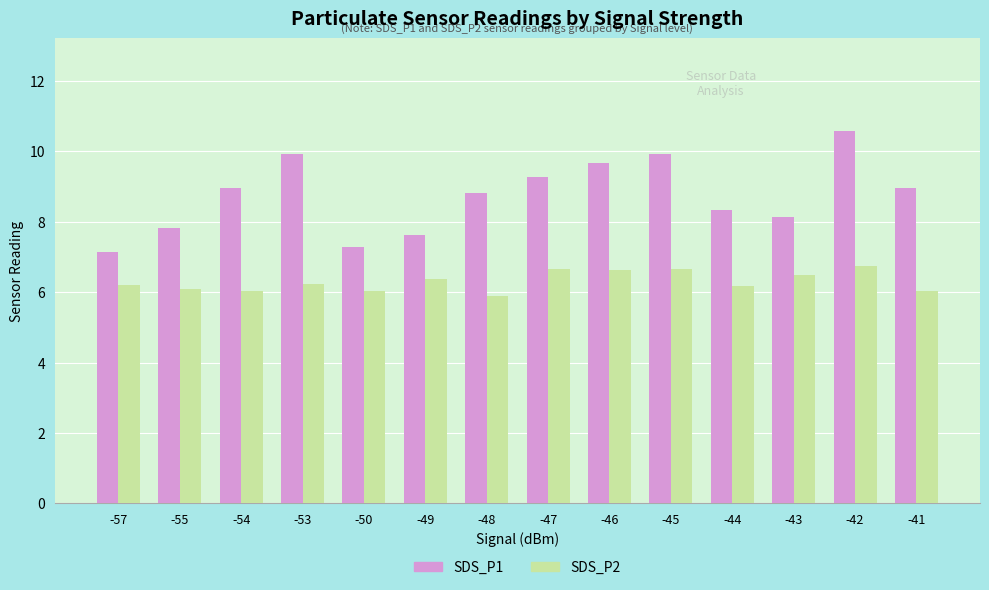

Which series has the largest total across all categories?

SDS_P1